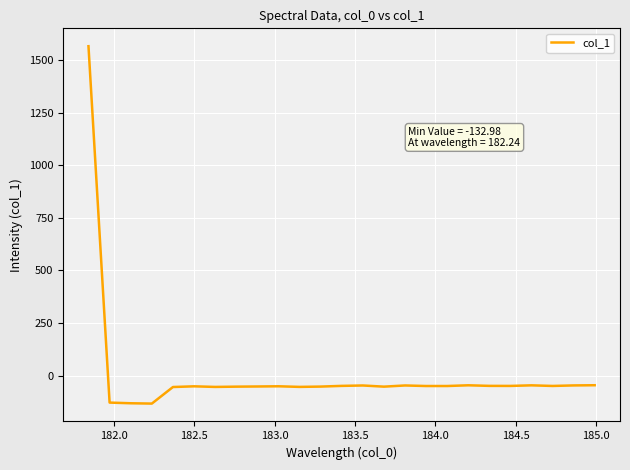

What is the minimum value shown in the chart?

-133.0